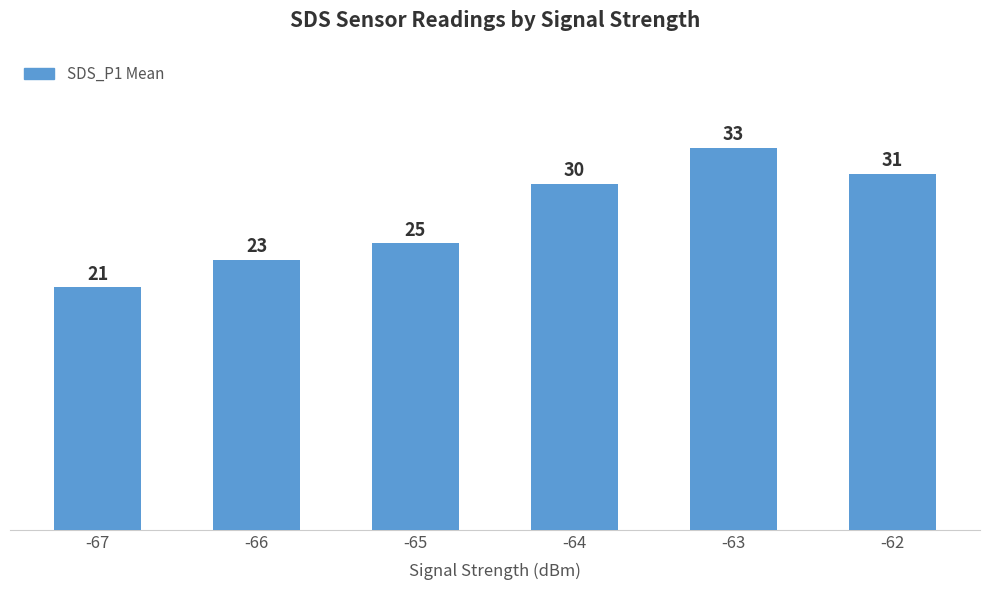

What is the value of the 3rd bar from the left?

24.8